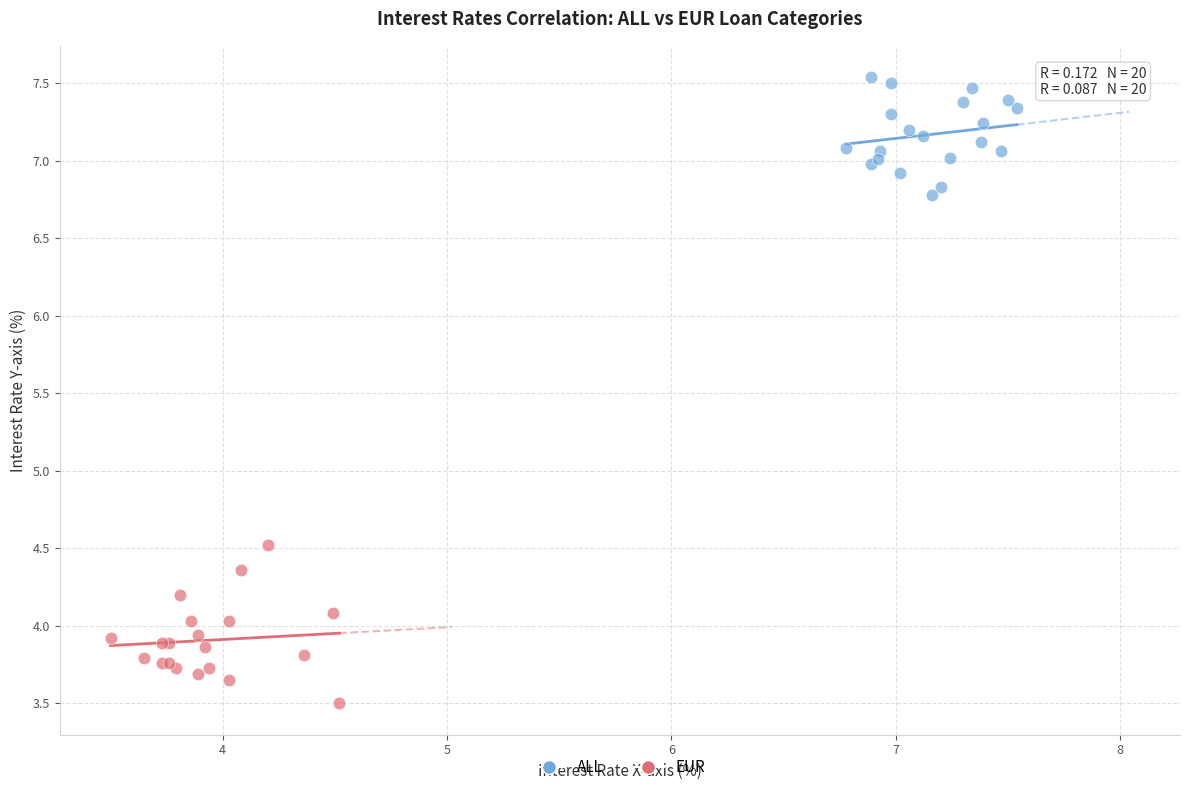

Which series contains the lowest Y value?

EUR